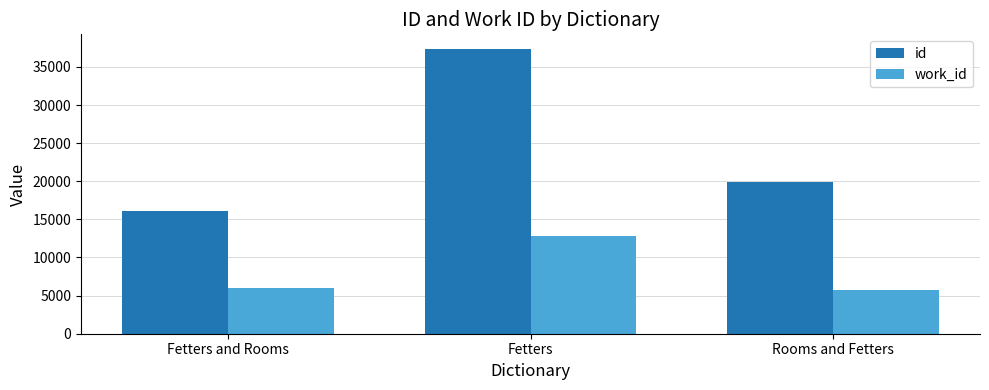

List the series in order of their overall mean, highest first.

id, work_id